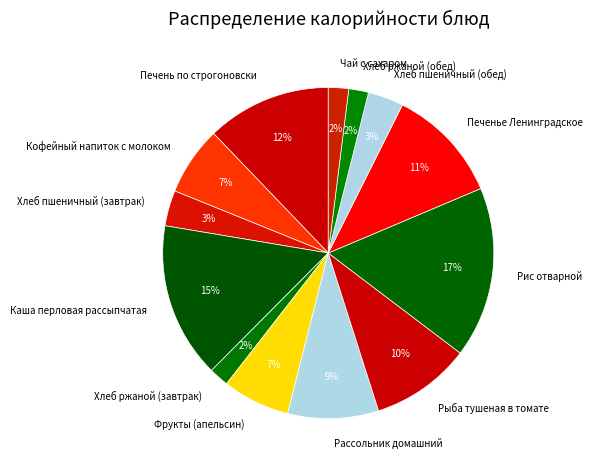

To the nearest percent, what is the difference between the Фрукты (апельсин) and Хлеб ржаной (завтрак) slice percentages?

5%